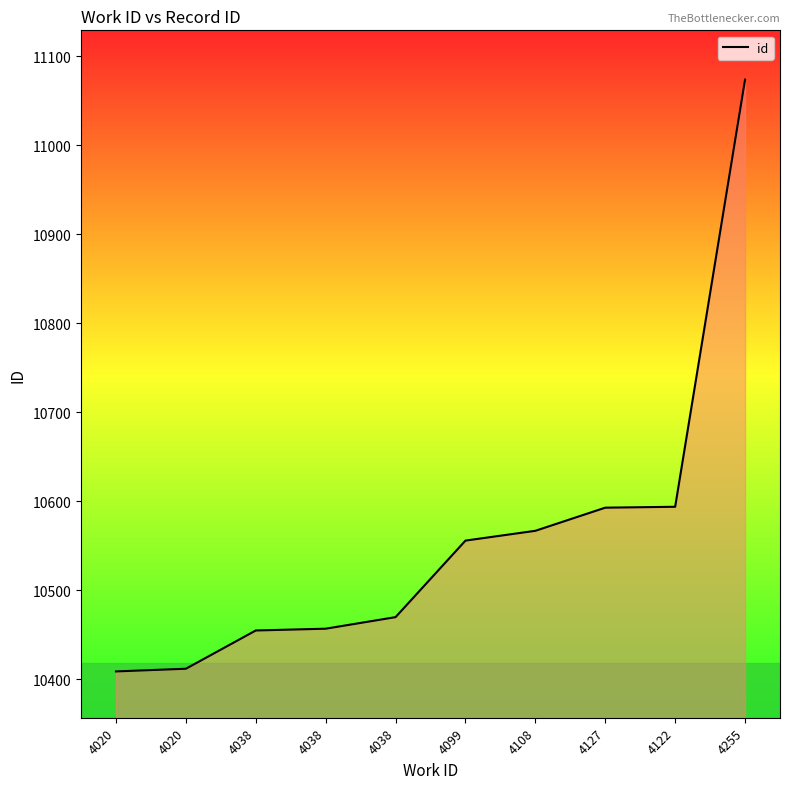

Reading left to right, extract all data points from this chart.

10409	10412	10455	10457	10470	10556	10567	10593	10594	11074